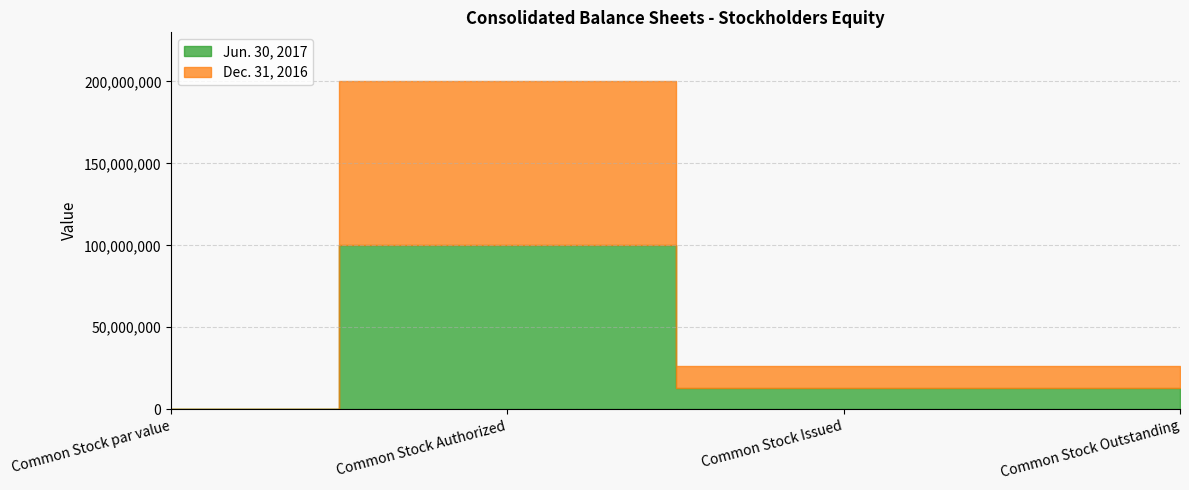

True or false: Dec. 31, 2016 has more than 0 interior local peaks.

True